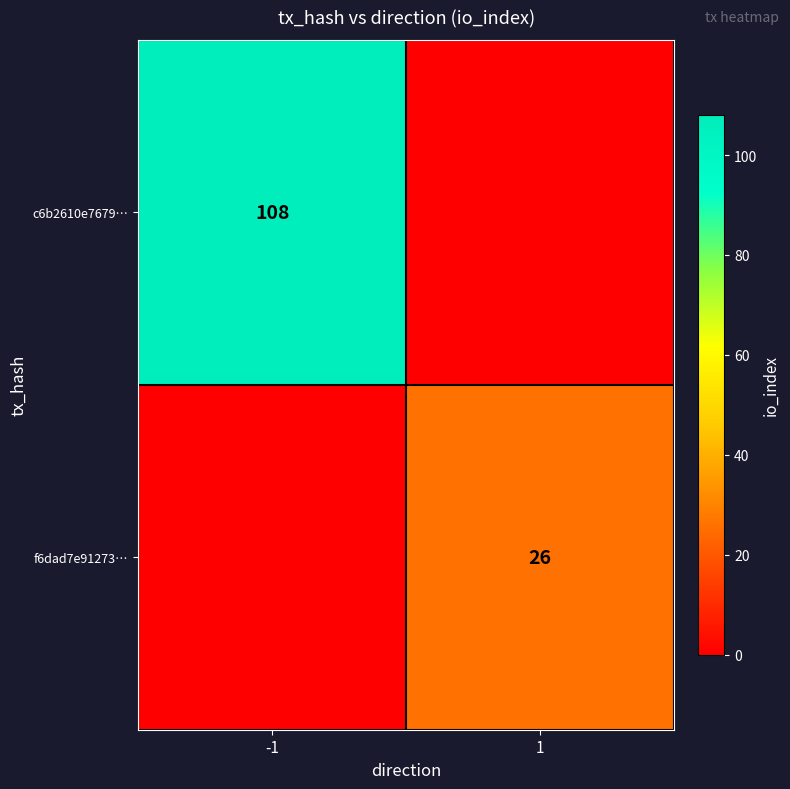

Is the value of c6b2610e7679… at -1 greater than the value of f6dad7e91273… at 1?

Yes